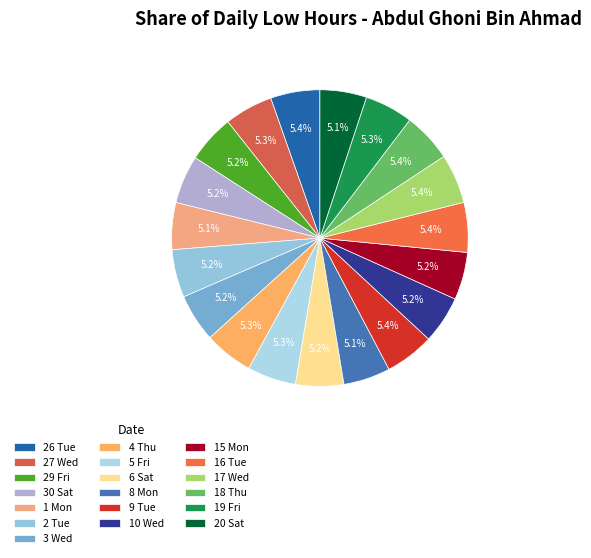

To the nearest percent, what percentage of the pie is 19 Fri?

5%